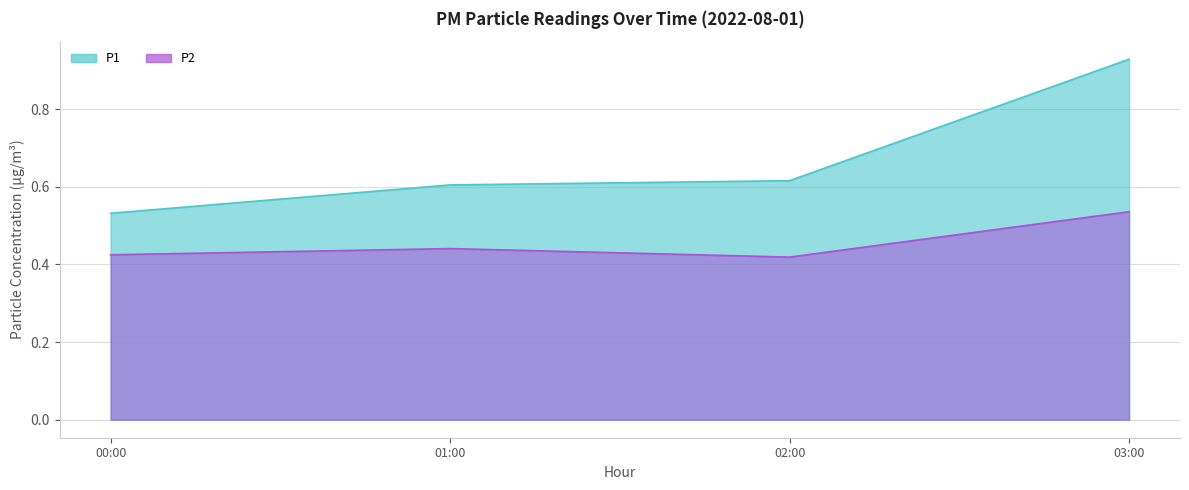

True or false: P1 and P2 intersect in this chart.

False